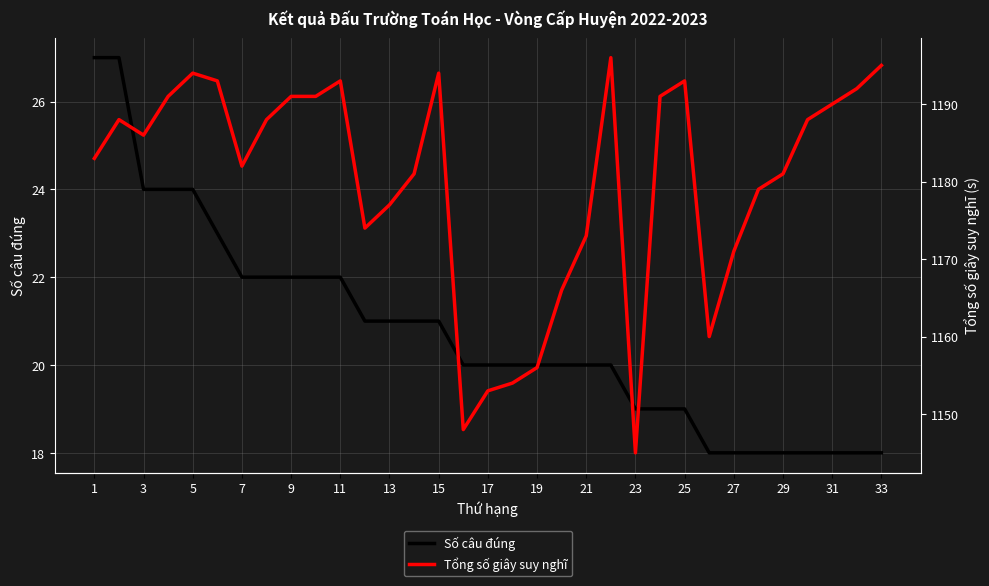

List the series in order of their overall mean, lowest first.

Số câu đúng, Tổng số giây suy nghĩ